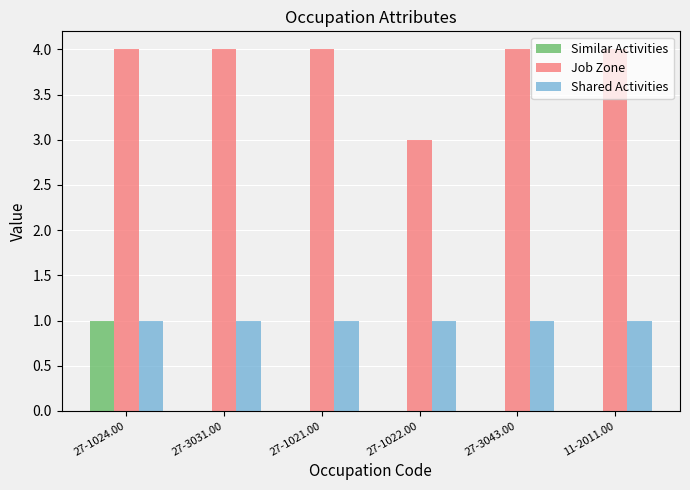

True or false: Shared Activities has a value of 2 at 27-3031.00.

False